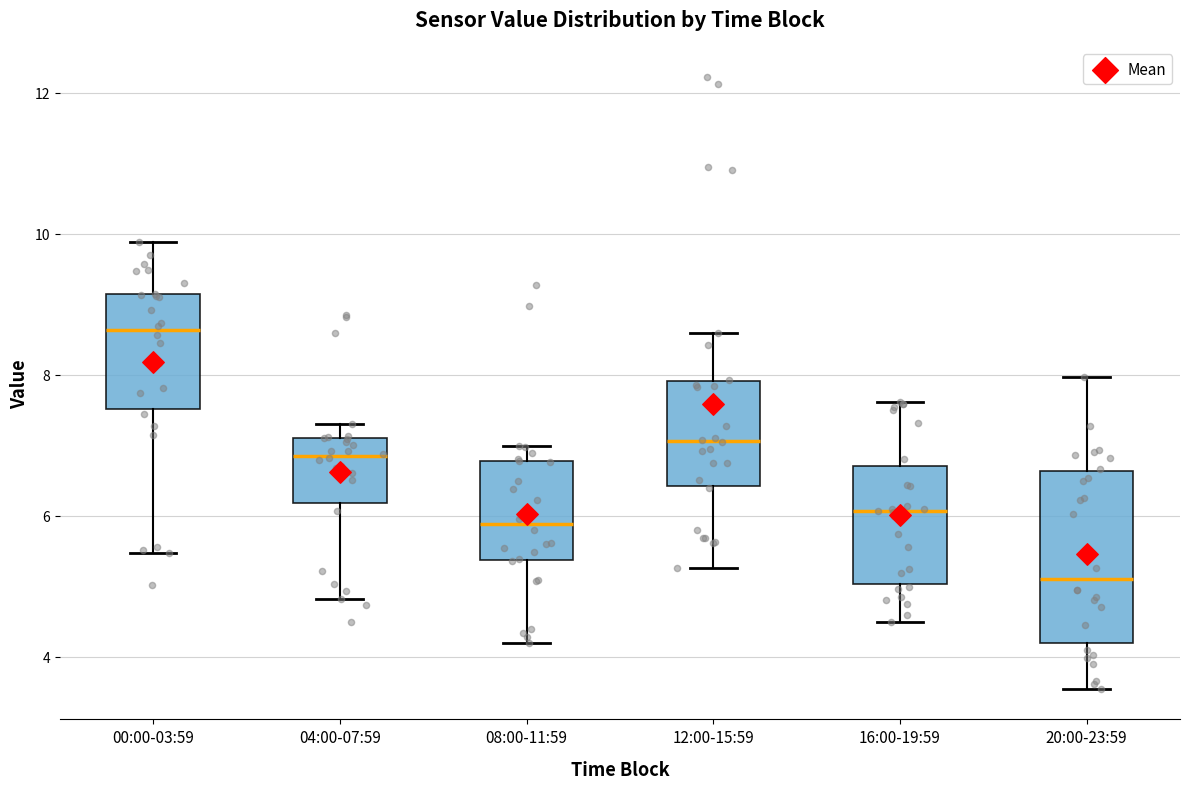

Comparing the boxes themselves (not the whiskers), which one is the tallest?

20:00-23:59